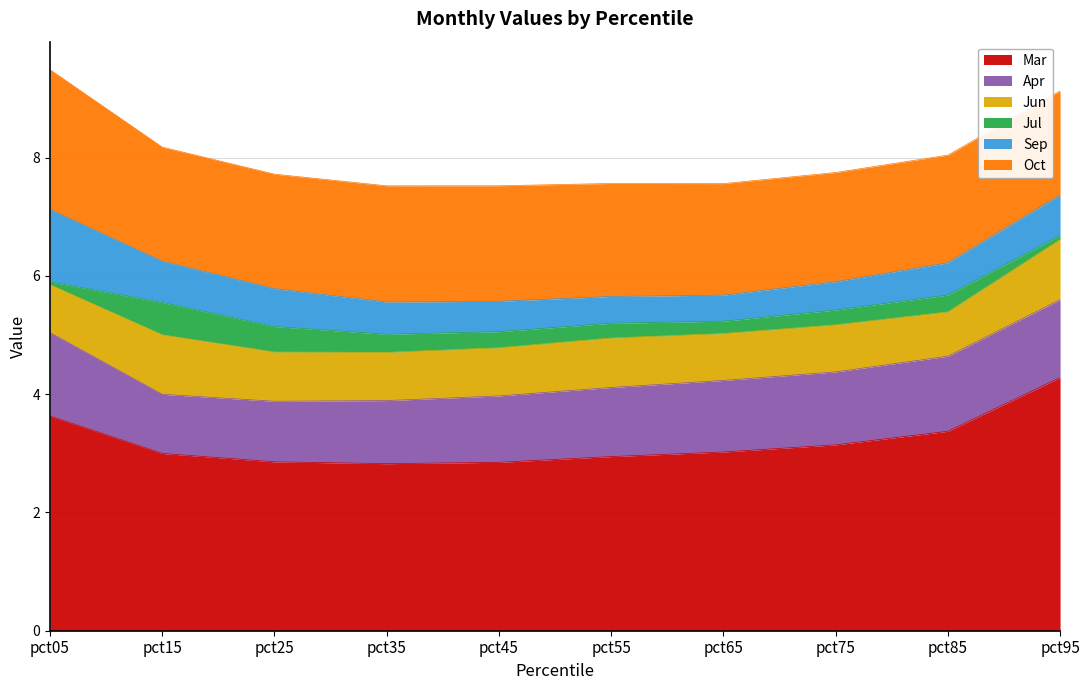

Reading left to right, list all the values displayed in this chart.

Mar: 3.6	3.0	2.9	2.8	2.8	2.9	3.0	3.1	3.4	4.3
Apr: 1.4	1.0	1.0	1.1	1.1	1.2	1.2	1.2	1.3	1.3
Jun: 0.8	1.0	0.8	0.8	0.8	0.8	0.8	0.8	0.7	1.0
Jul: 0.0	0.5	0.4	0.3	0.3	0.2	0.2	0.3	0.3	0.1
Sep: 1.2	0.7	0.6	0.5	0.5	0.5	0.4	0.5	0.5	0.7
Oct: 2.4	1.9	1.9	2.0	2.0	1.9	1.9	1.8	1.8	1.8